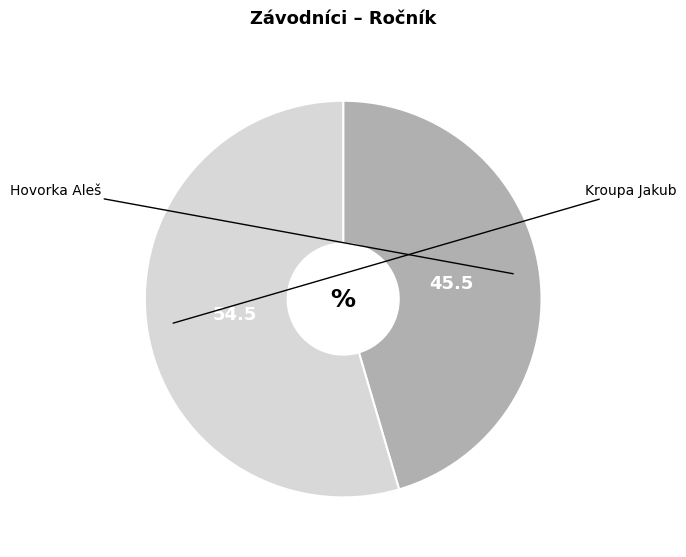

Is there any slice that represents more than half of the pie?

Yes